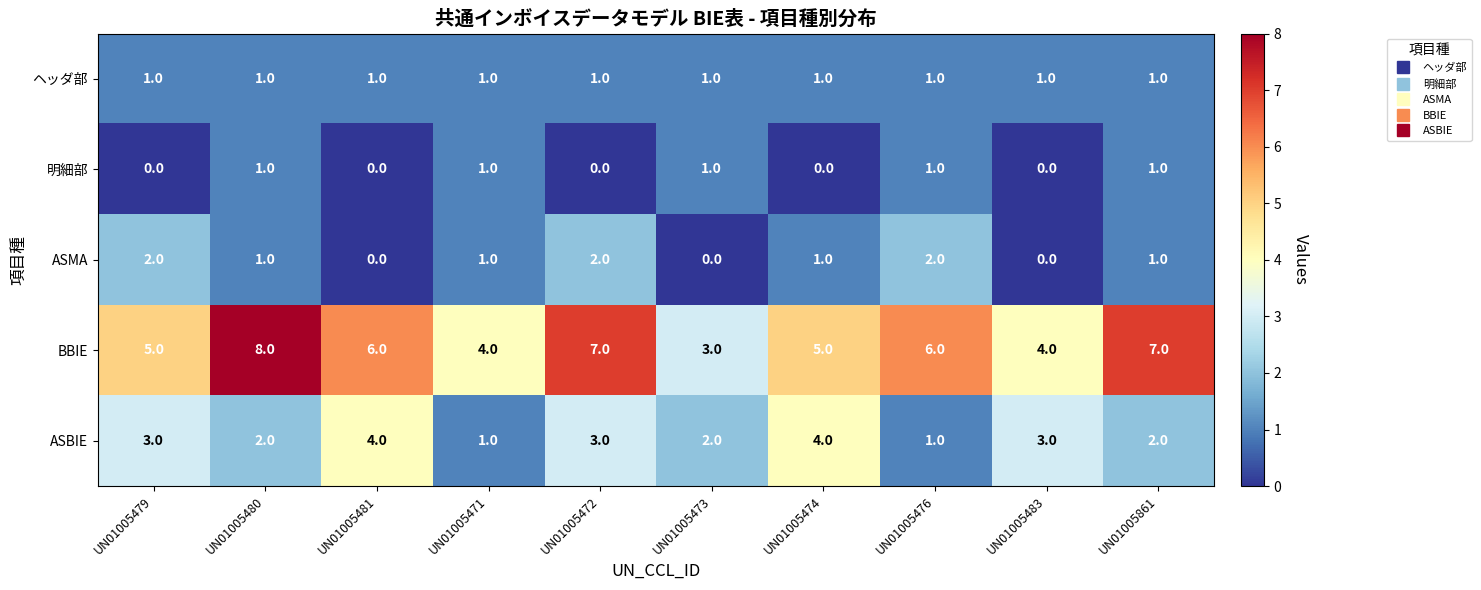

Which label corresponds to the largest value in the chart?

UN01005480